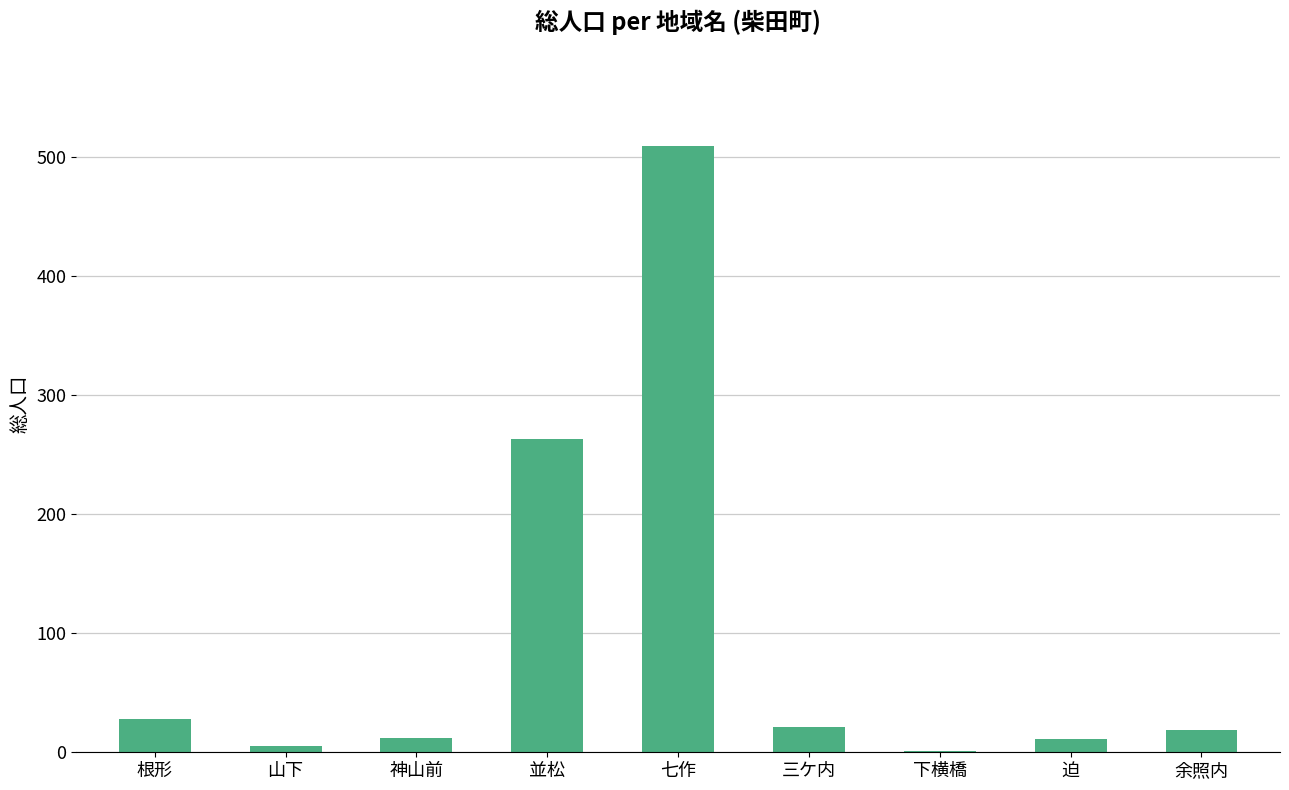

What is the maximum value shown in the chart?

509